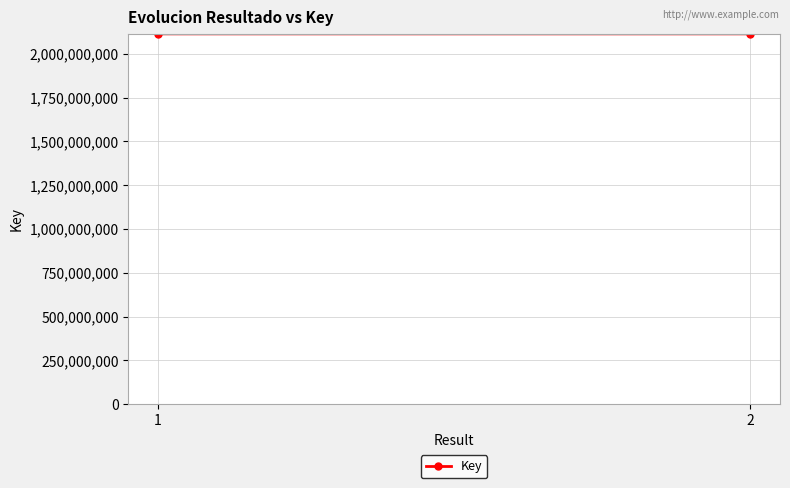

The value at 2 is 2113096161. True or false?

True